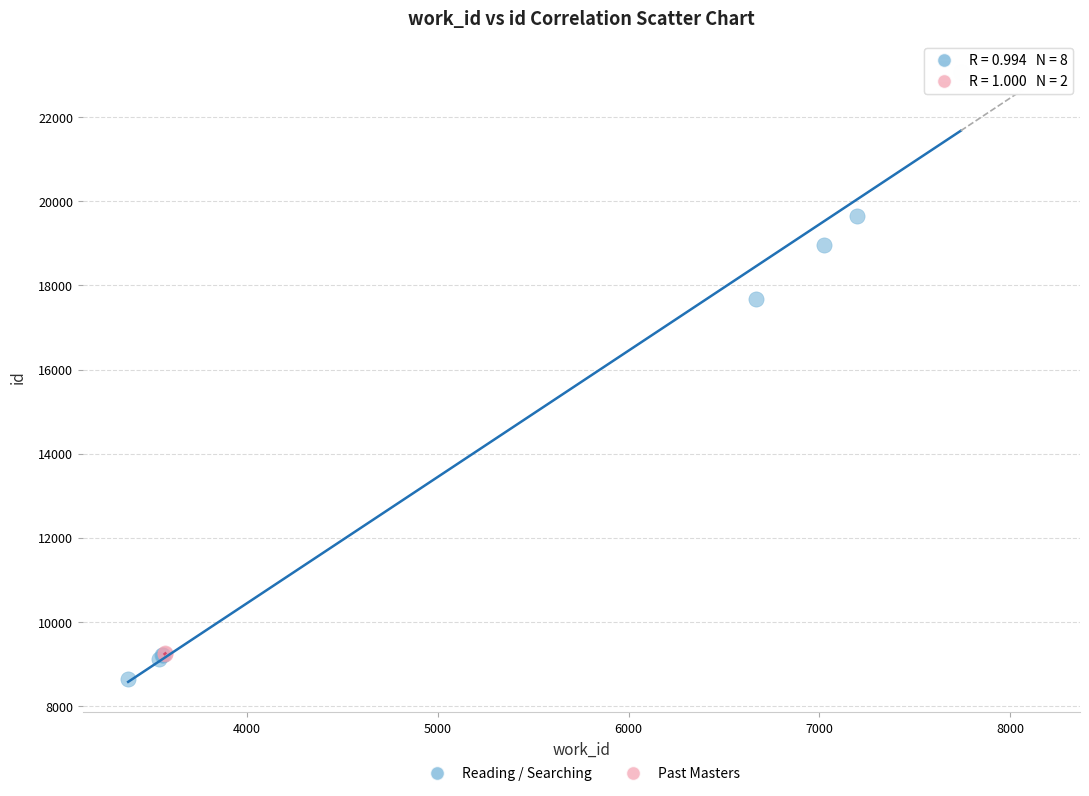

What are all the series names shown in the legend?

Reading / Searching, Past Masters